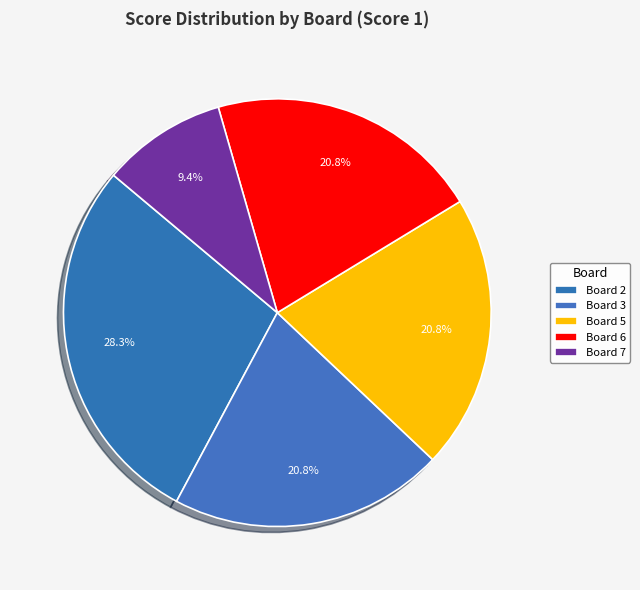

Does any single category account for the majority?

No